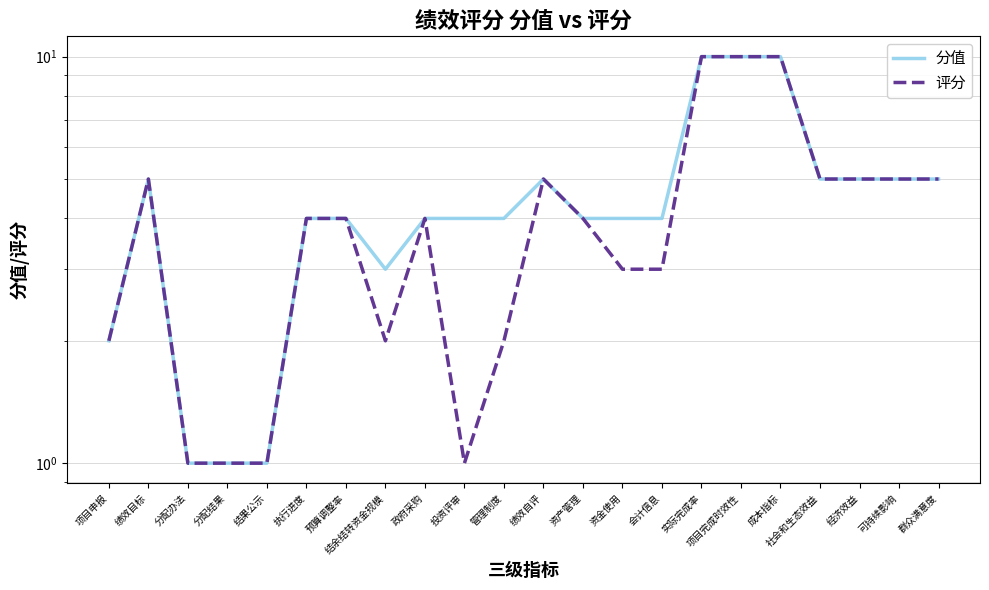

At which category is the sum across all series the highest?

实际完成率